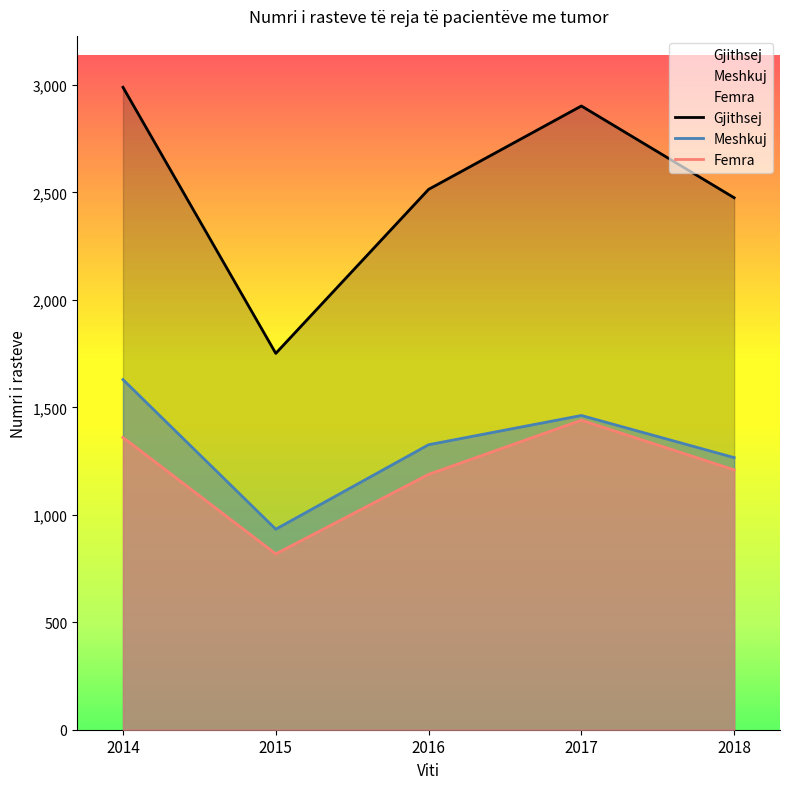

How many lines are shown in the chart?

3